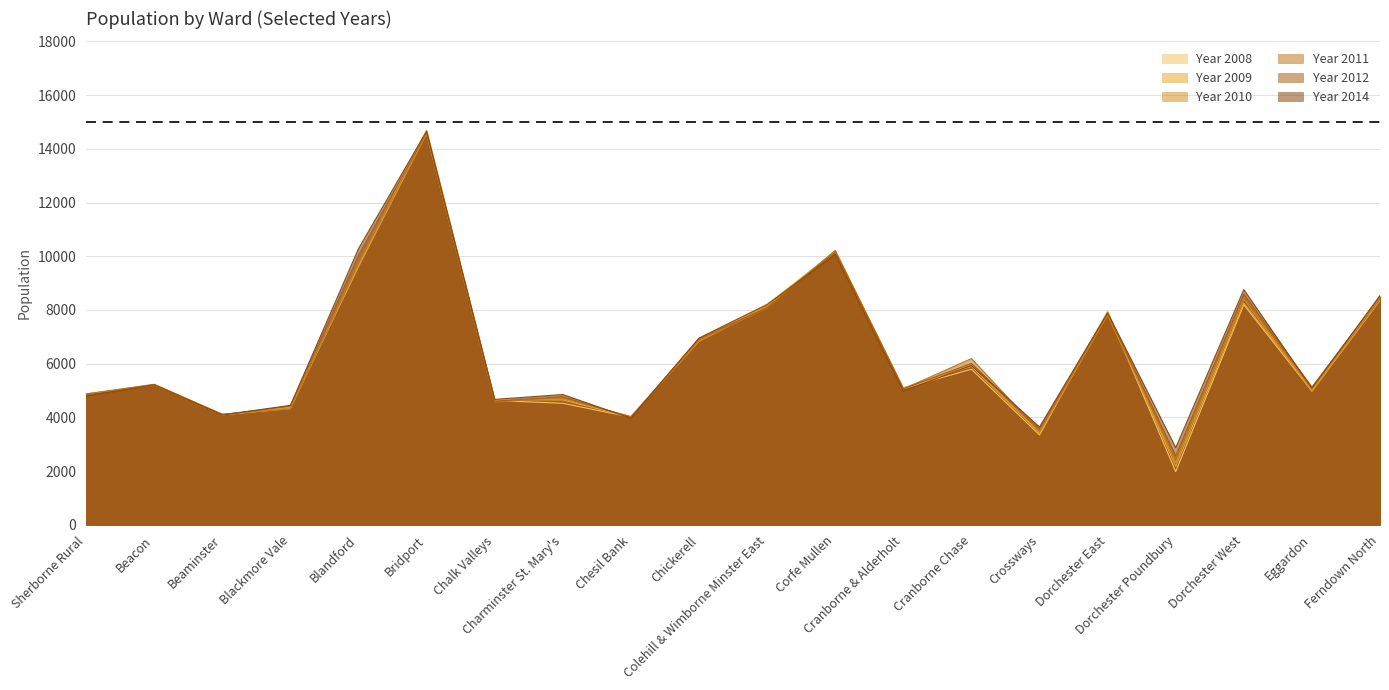

Rank the series at Blackmore Vale from lowest to highest value.

Year 2011, Year 2008, Year 2010, Year 2009, Year 2012, Year 2014